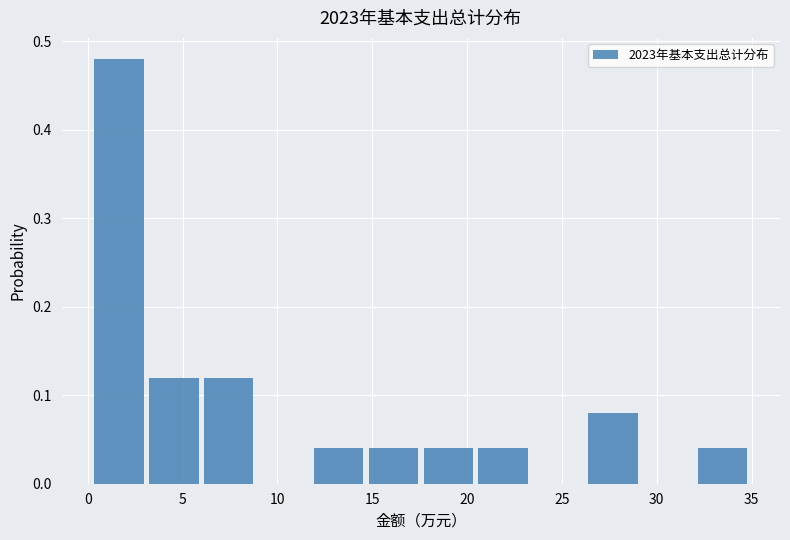

Reading left to right, list every bar in this chart as the range it spans on the x-axis followed by its height. Neither the bar edges nor the heights are printed on the chart, so give them approximately, as read against the axes.

0.0 to 3.0: 0.48
3.0 to 6.0: 0.12
6.0 to 9.0: 0.12
9.0 to 12.0: 0
12.0 to 14.5: 0.04
14.5 to 17.5: 0.04
17.5 to 20.5: 0.04
20.5 to 23.5: 0.04
23.5 to 26.0: 0
26.0 to 29.0: 0.08
29.0 to 32.0: 0
32.0 to 35.0: 0.04